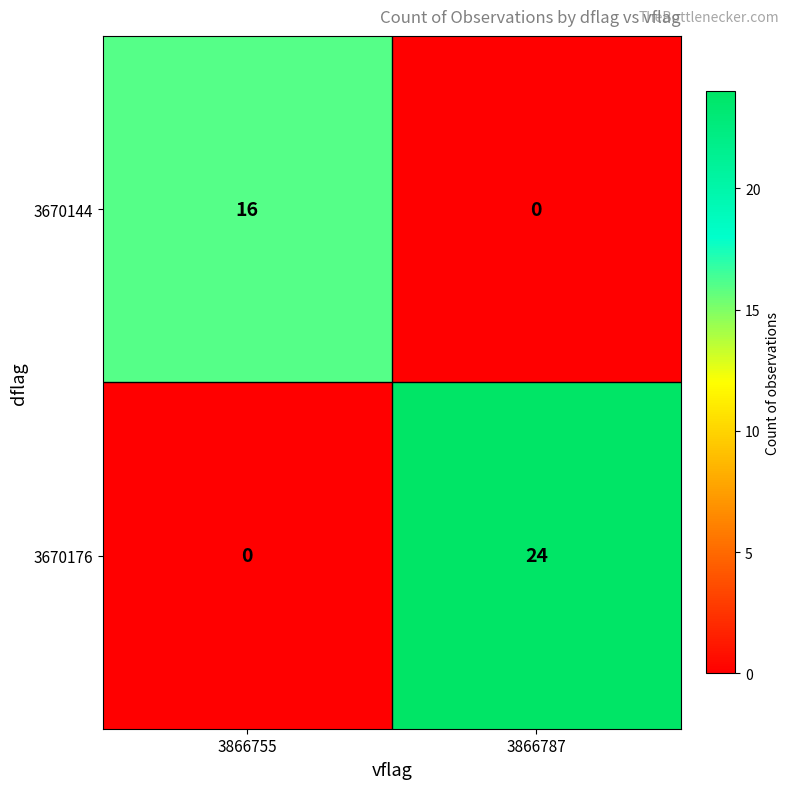

The 3670144 series shows -8 at 3866787. True or false?

False